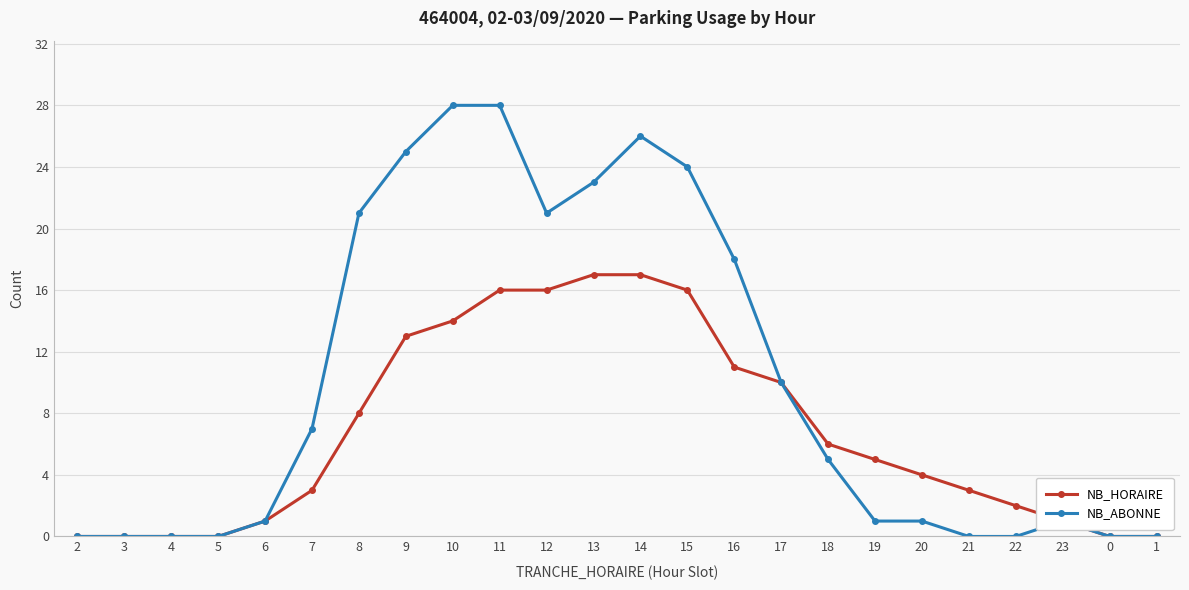

What is the difference between the maximum and minimum values in the NB_ABONNE series?

28